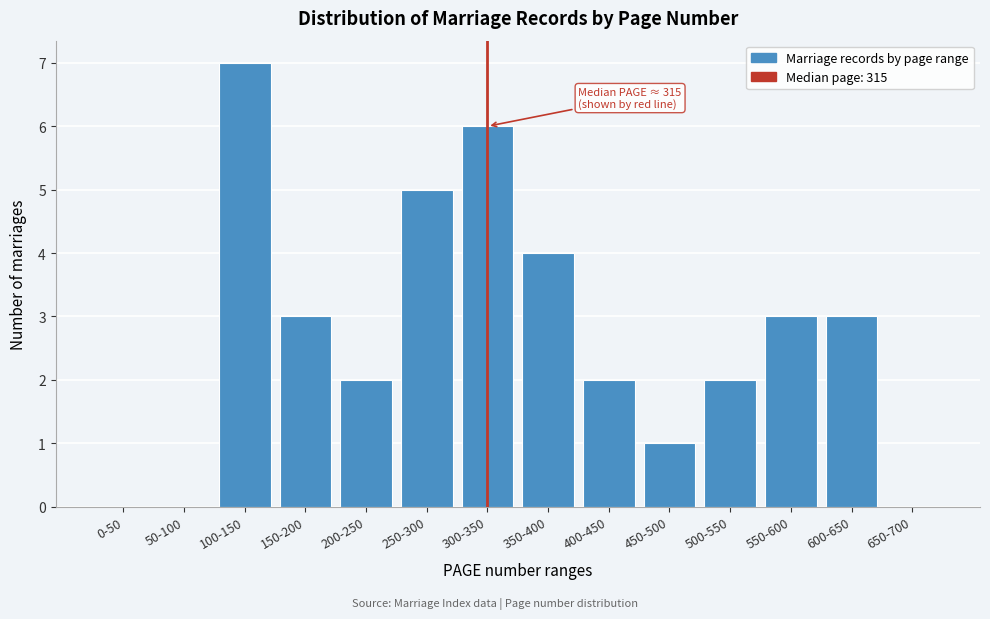

Reading left to right, list all the values displayed in this chart.

0-50=0	50-100=0	100-150=7	150-200=3	200-250=2	250-300=5	300-350=6	350-400=4	400-450=2	450-500=1	500-550=2	550-600=3	600-650=3	650-700=0